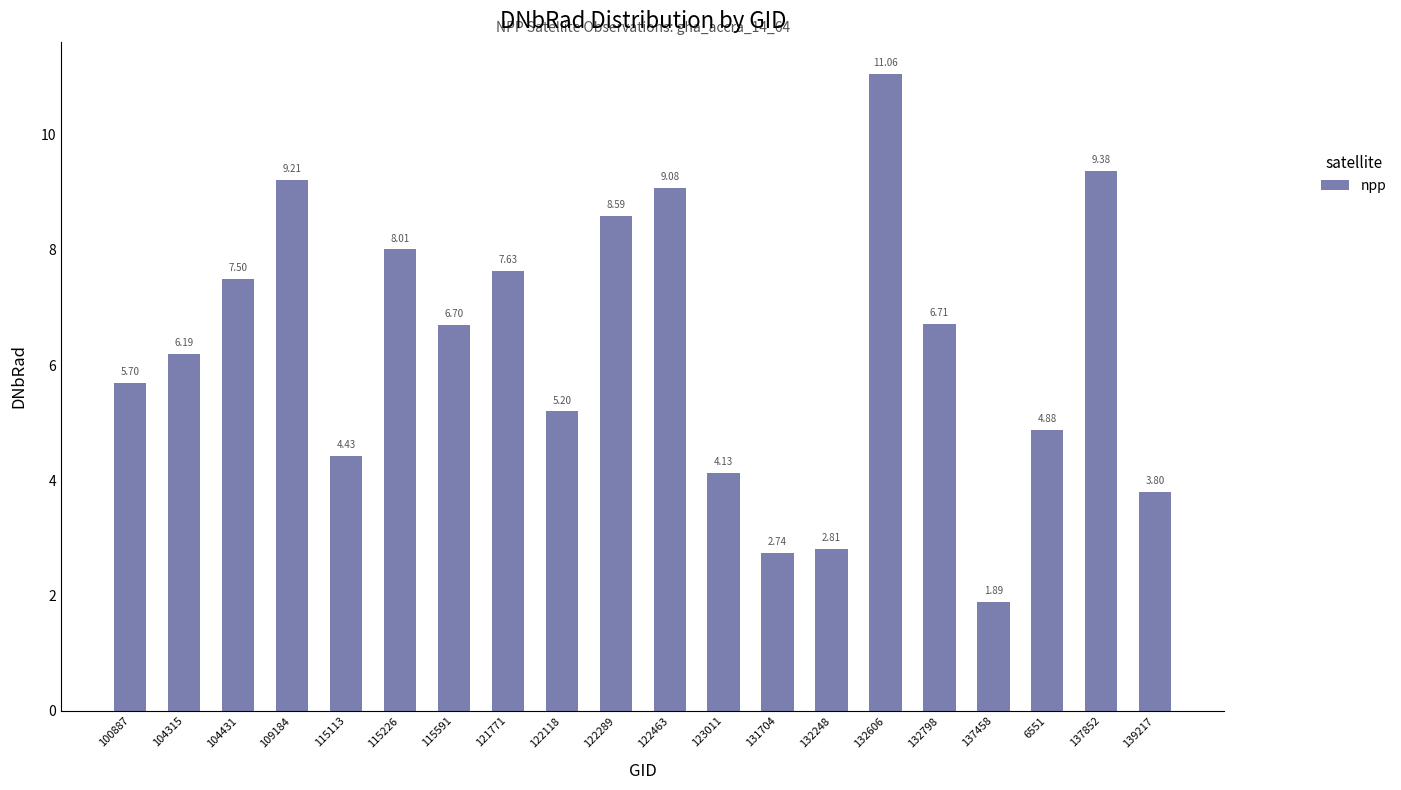

What is the difference between the second highest and second lowest values?

6.6